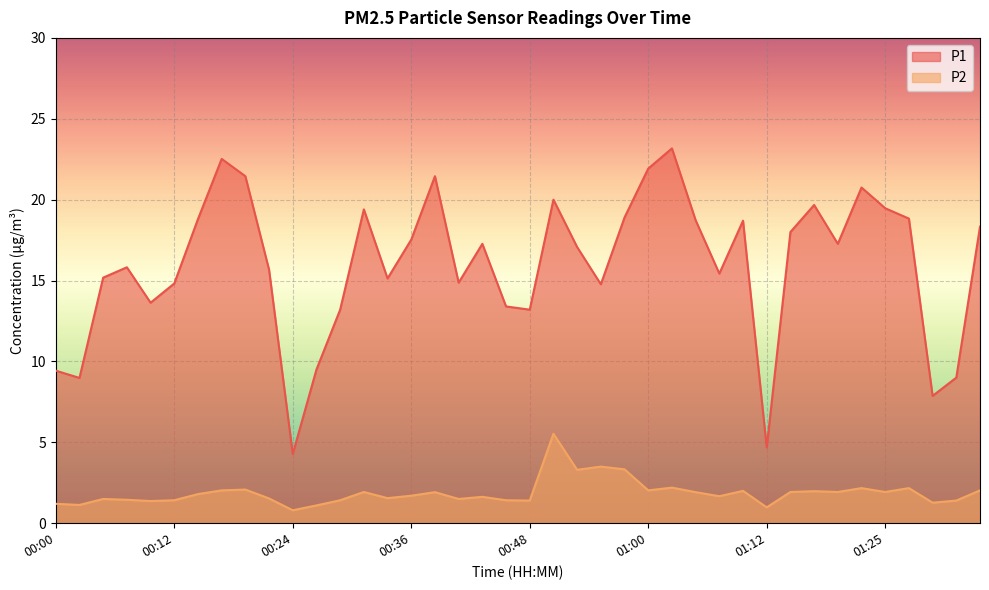

Rank the series at 00:51 from lowest to highest value.

P2, P1